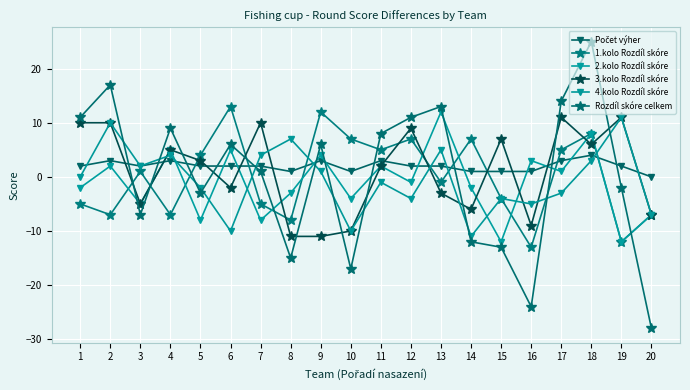

How many lines are shown in the chart?

6